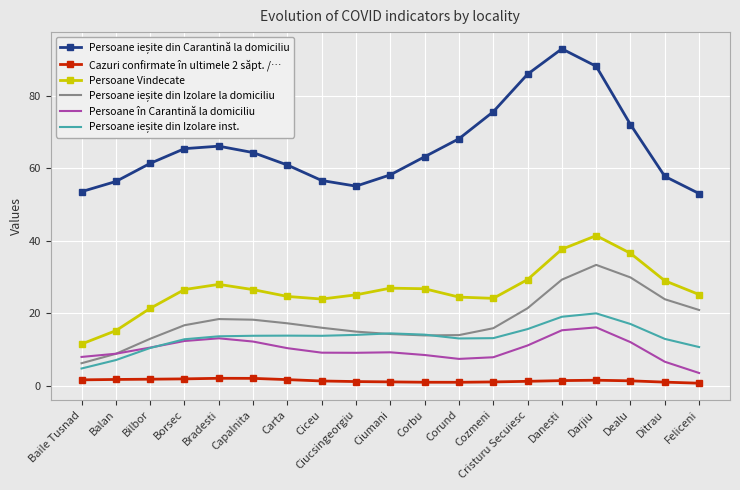

At which label does Persoane Vindecate reach its peak?

Darjiu